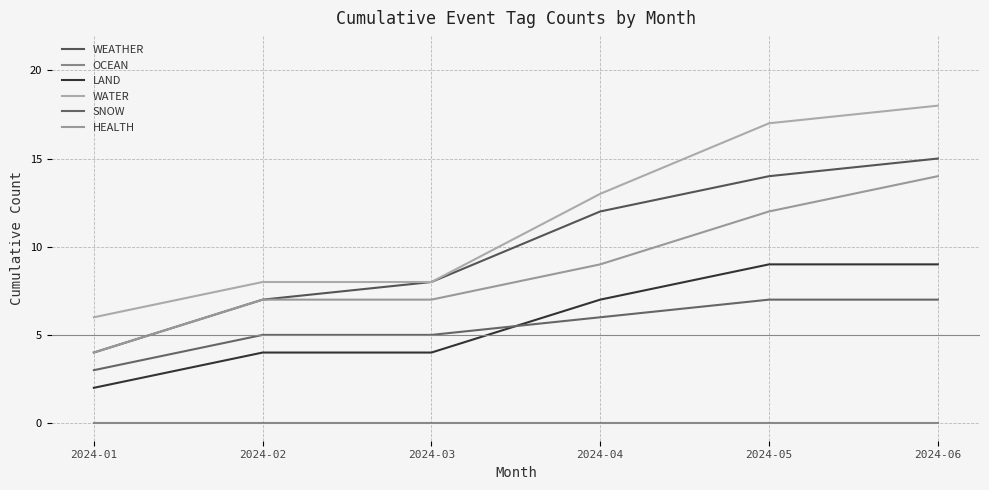

Reading right to left, what are all the values shown in this chart?

WEATHER: 2024-06=15	2024-05=14	2024-04=12	2024-03=8	2024-02=7	2024-01=4
OCEAN: 2024-06=0	2024-05=0	2024-04=0	2024-03=0	2024-02=0	2024-01=0
LAND: 2024-06=9	2024-05=9	2024-04=7	2024-03=4	2024-02=4	2024-01=2
WATER: 2024-06=18	2024-05=17	2024-04=13	2024-03=8	2024-02=8	2024-01=6
SNOW: 2024-06=7	2024-05=7	2024-04=6	2024-03=5	2024-02=5	2024-01=3
HEALTH: 2024-06=14	2024-05=12	2024-04=9	2024-03=7	2024-02=7	2024-01=4